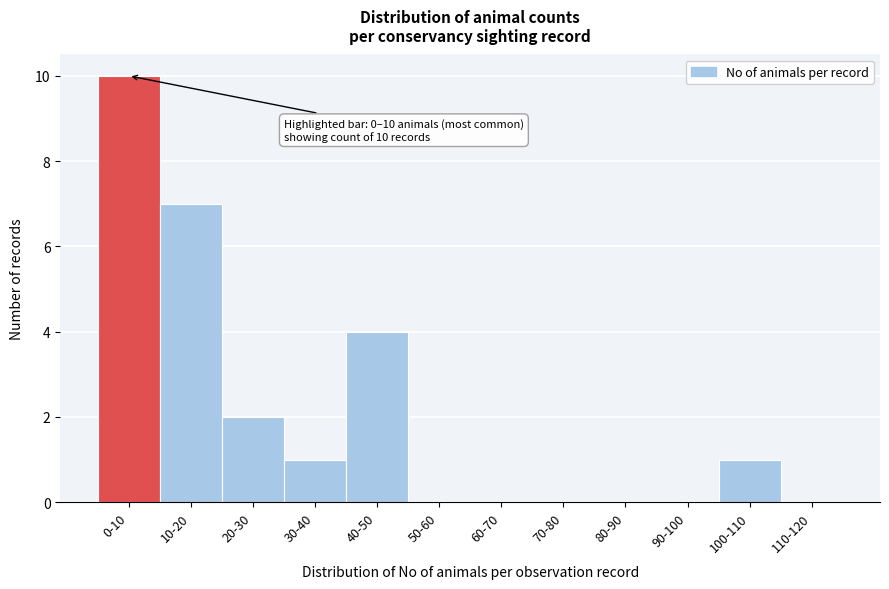

Reading left to right, what are all the values shown in this chart?

0-10=10	10-20=7	20-30=2	30-40=1	40-50=4	50-60=0	60-70=0	70-80=0	80-90=0	90-100=0	100-110=1	110-120=0